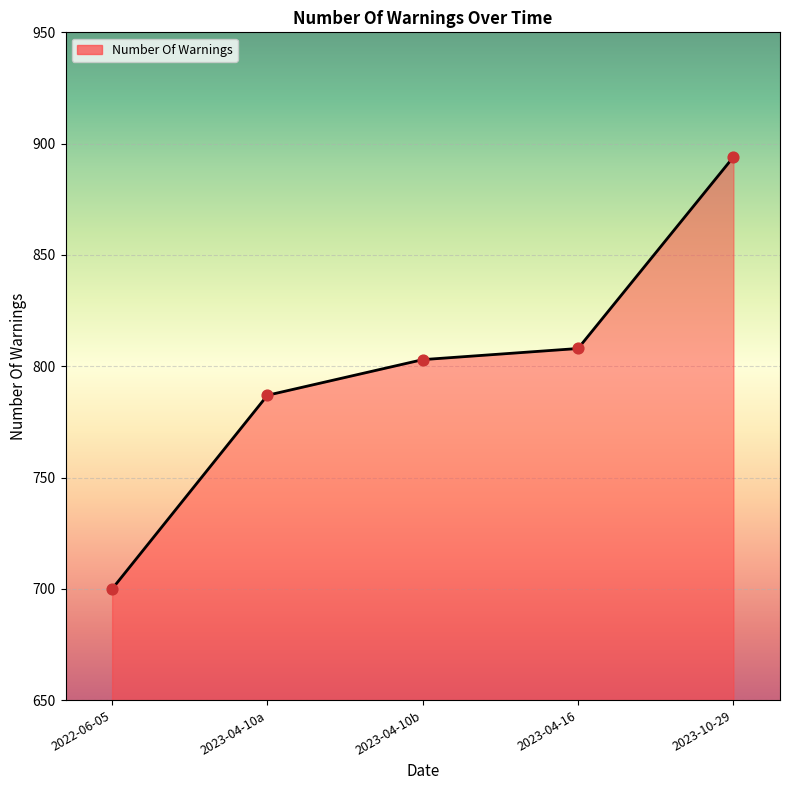

Approximately how many times larger is the value at 2023-10-29 compared to 2023-04-10b?

1.1